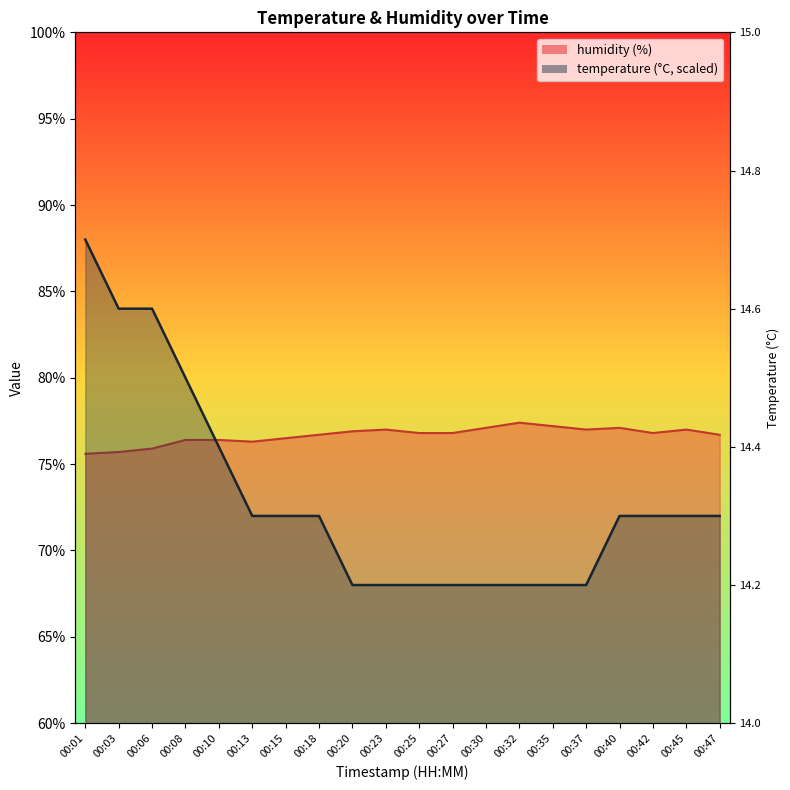

Reading left to right, what are all the values shown in this chart?

temperature: 88.0	84.0	84.0	80.0	76.0	72.0	72.0	72.0	68.0	68.0	68.0	68.0	68.0	68.0	68.0	68.0	72.0	72.0	72.0	72.0
humidity: 75.6	75.7	75.9	76.4	76.4	76.3	76.5	76.7	76.9	77.0	76.8	76.8	77.1	77.4	77.2	77.0	77.1	76.8	77.0	76.7